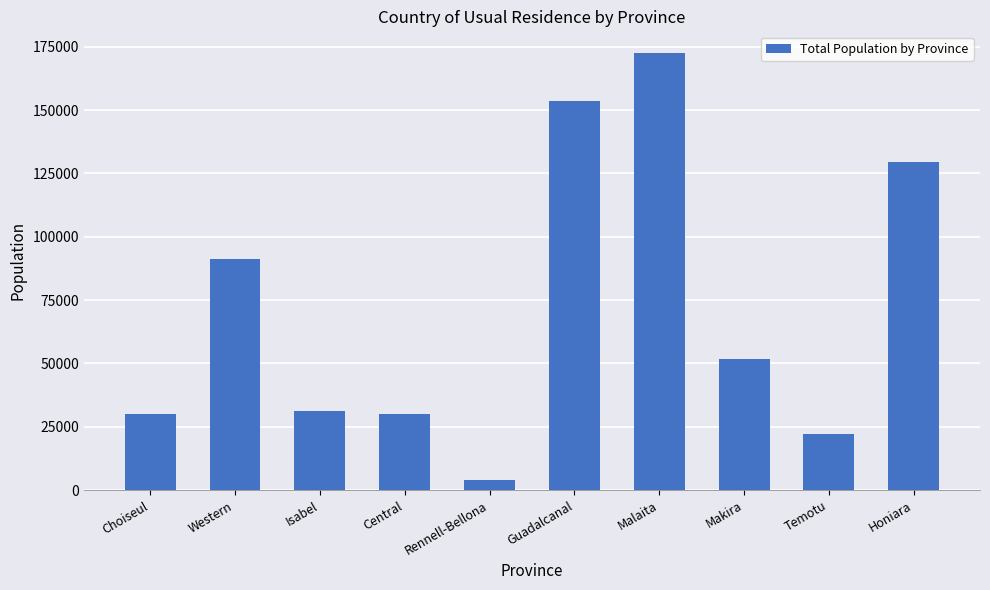

What is the smallest value displayed?

3968